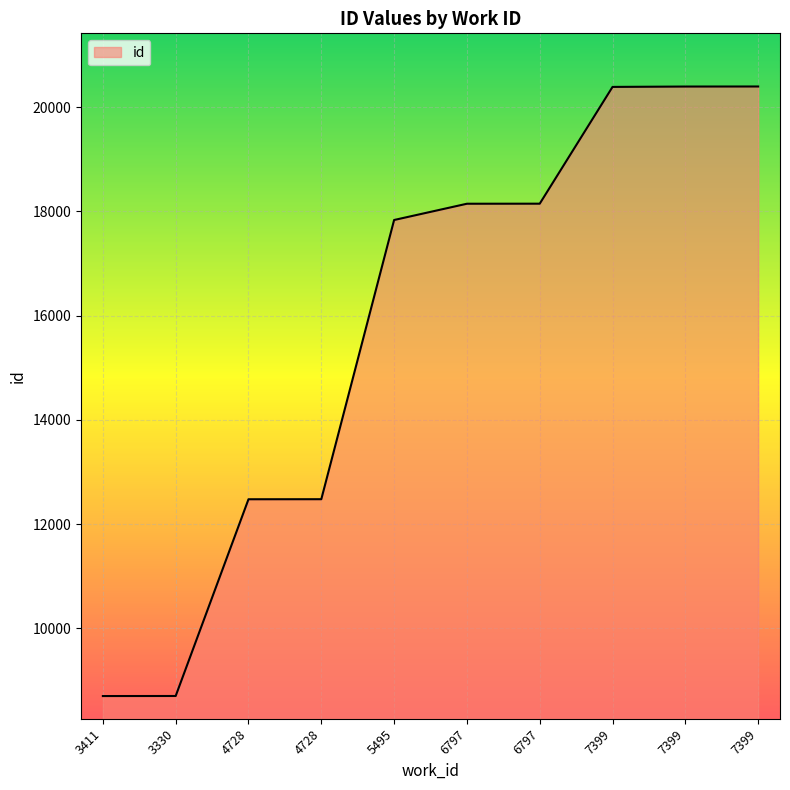

Reading right to left, transcribe all the data shown in this chart.

20396	20395	20388	18148	18147	17835	12479	12478	8704	8703